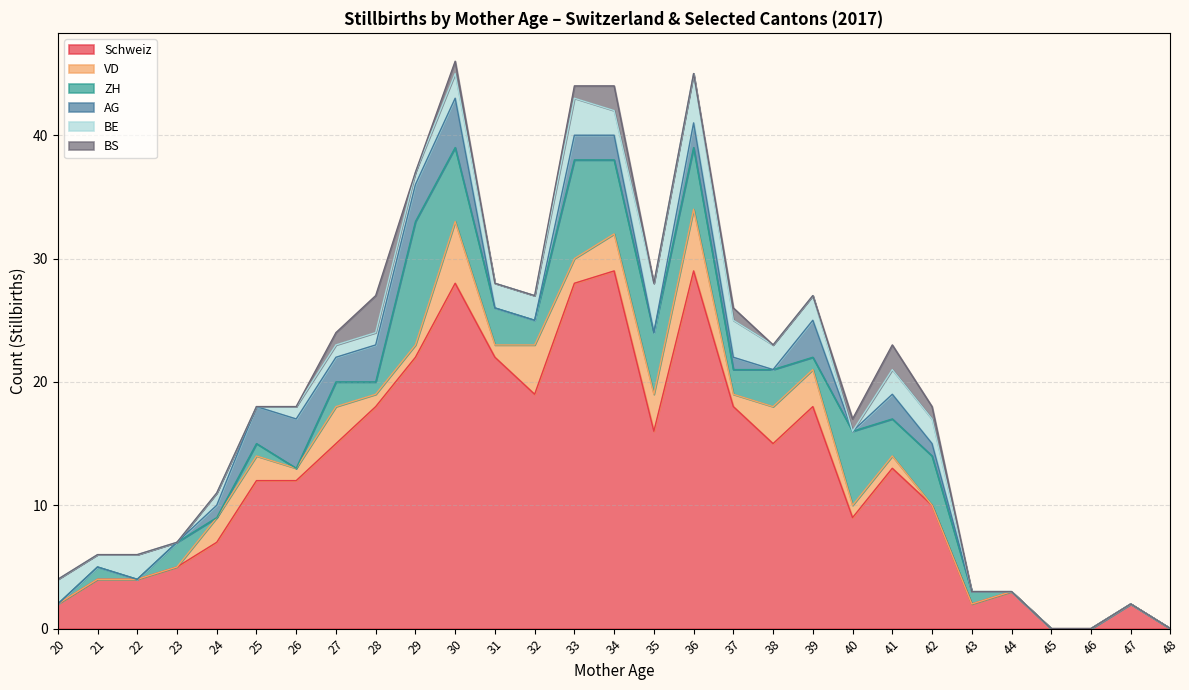

What is the maximum value for Schweiz?

29